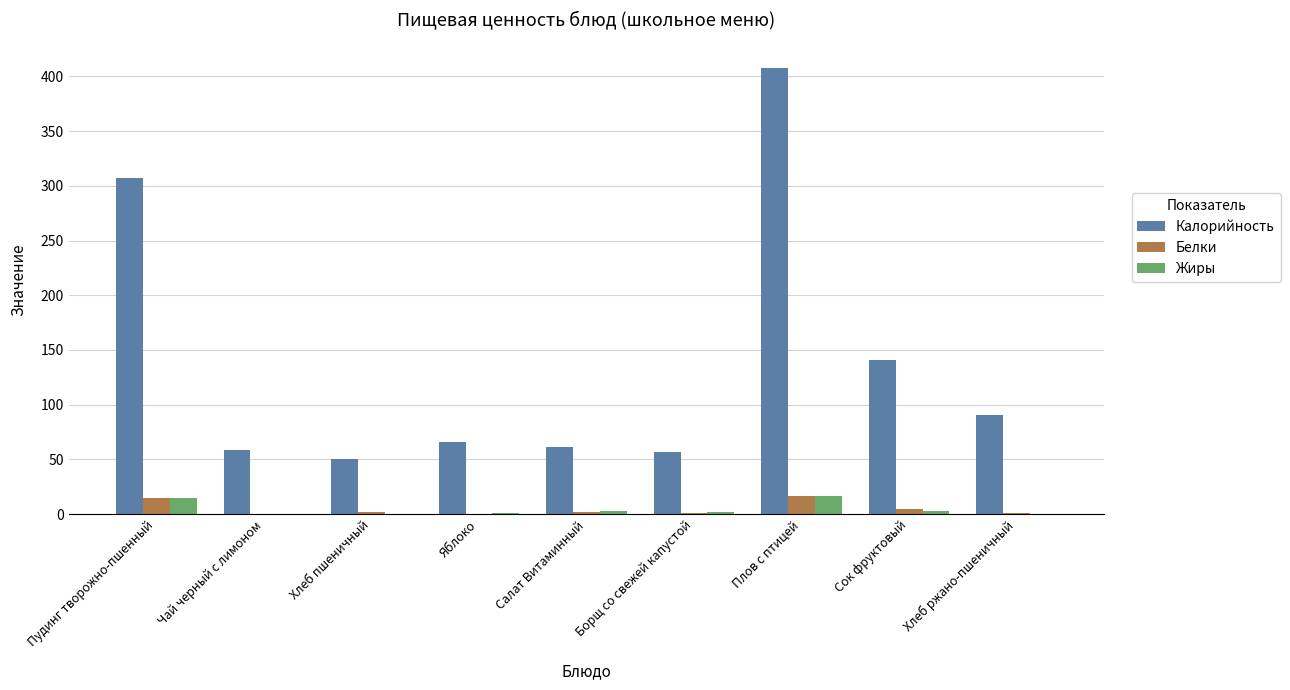

What is the greatest value displayed?

407.6